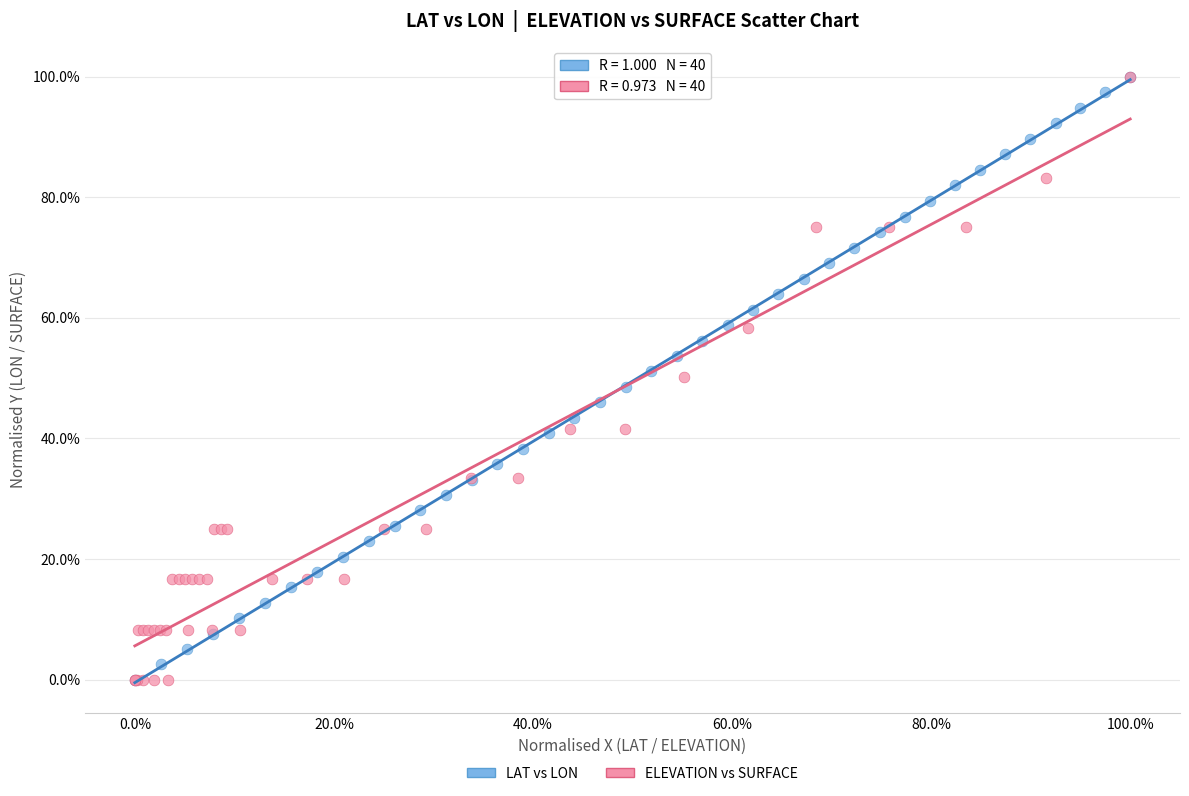

What are all the series names shown in the legend?

LAT vs LON, ELEVATION vs SURFACE